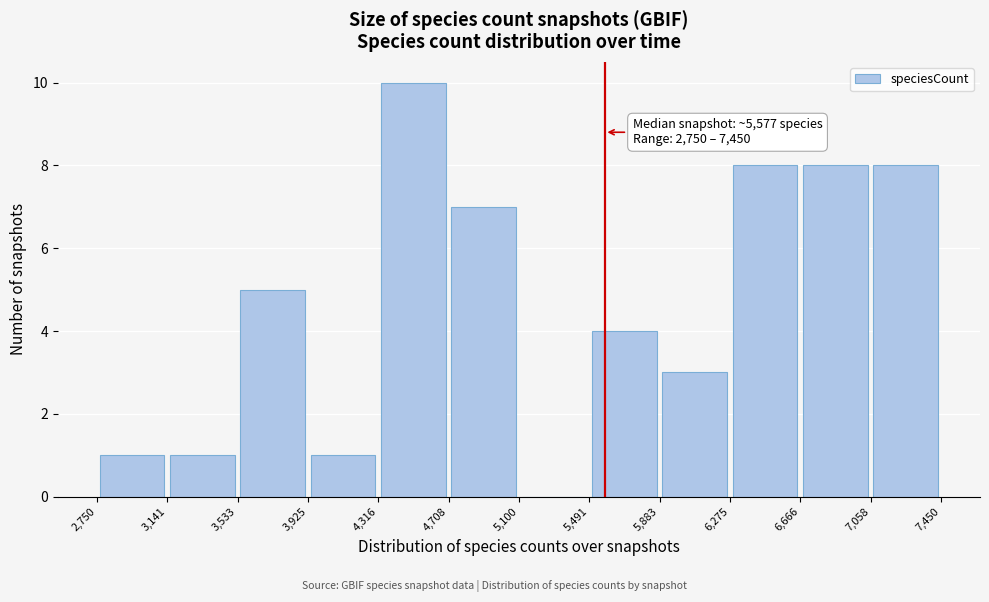

Over which range of the x-axis is the bar tallest?

4,316 to 4,708